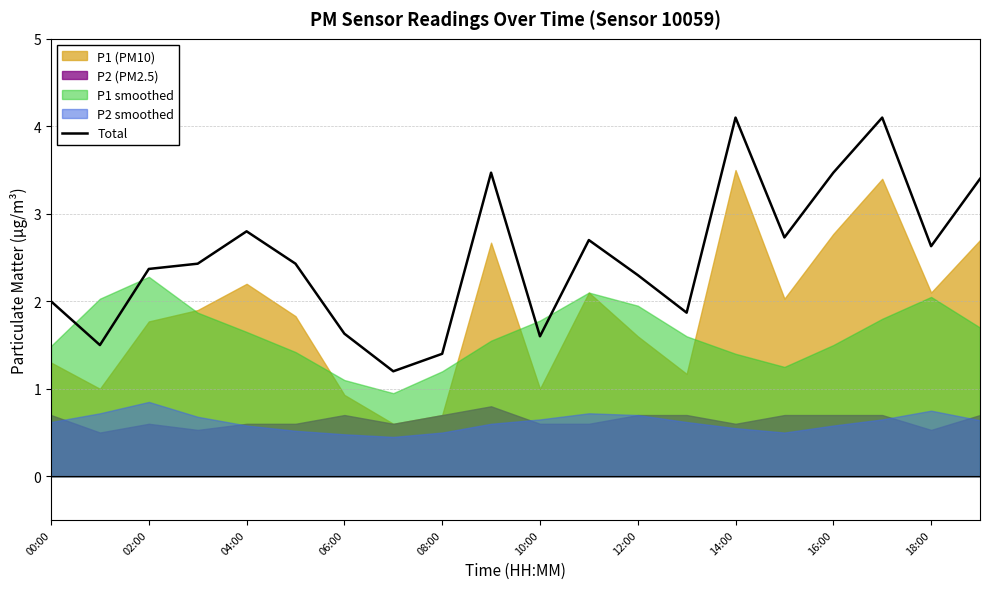

The Total series shows 5.7 at 16:00. True or false?

False